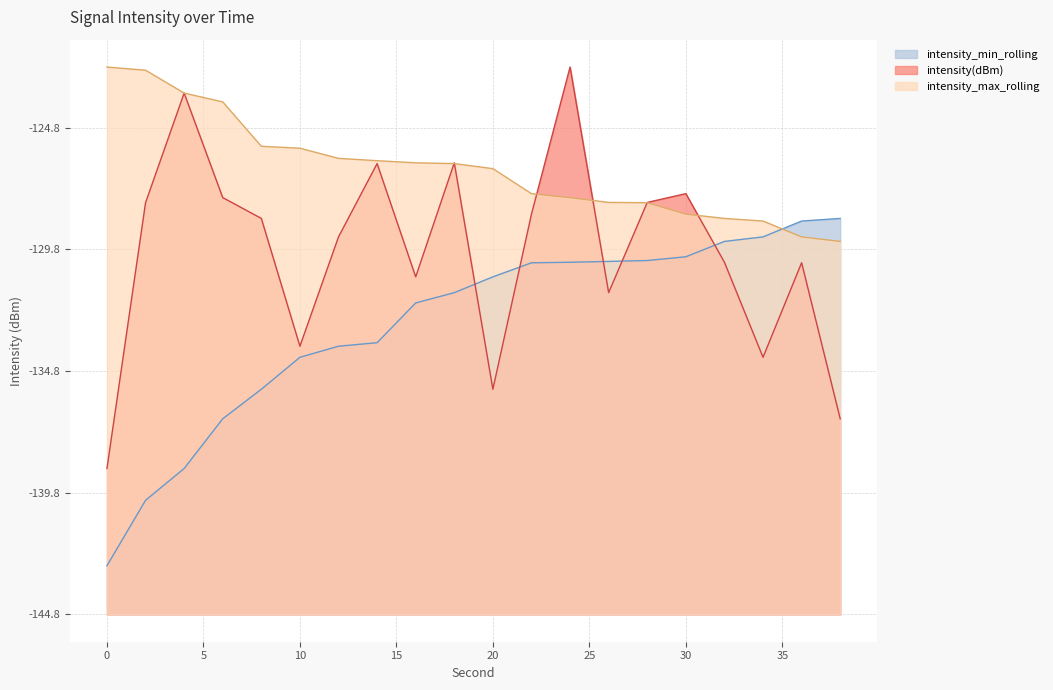

How many distinct data groups are displayed?

3